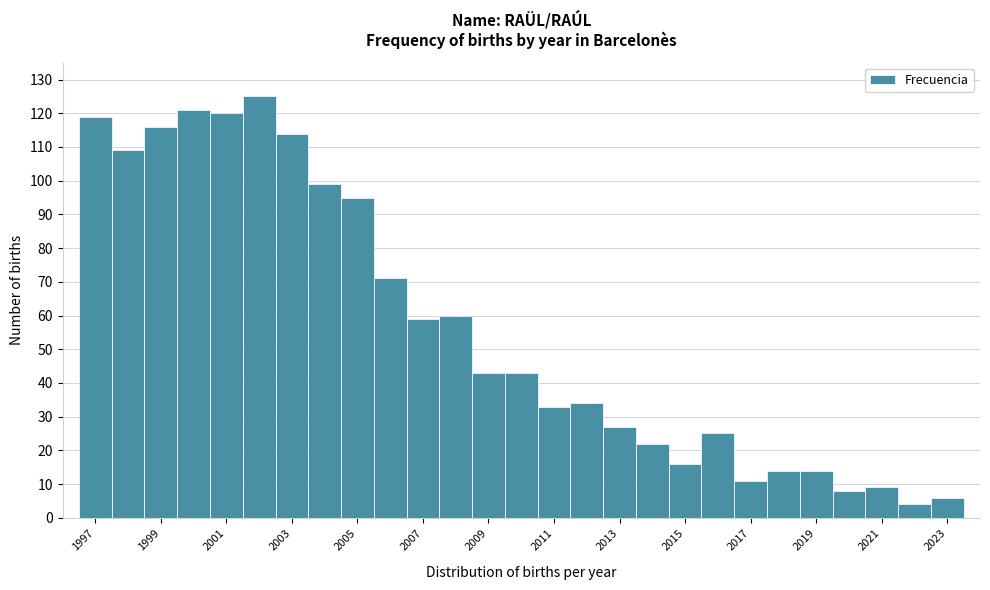

Which range on the x-axis has the tallest bar?

2001.5 to 2002.5